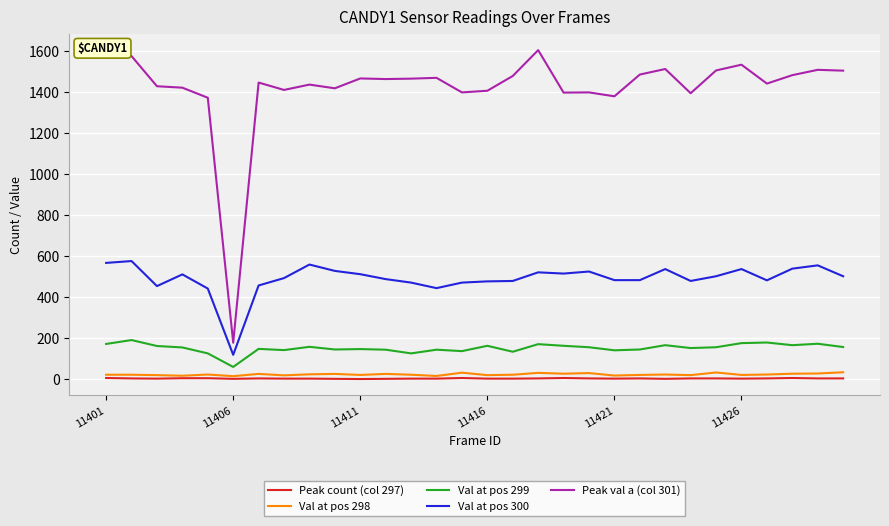

Which series has the largest total across all categories?

Peak val a (col 301)